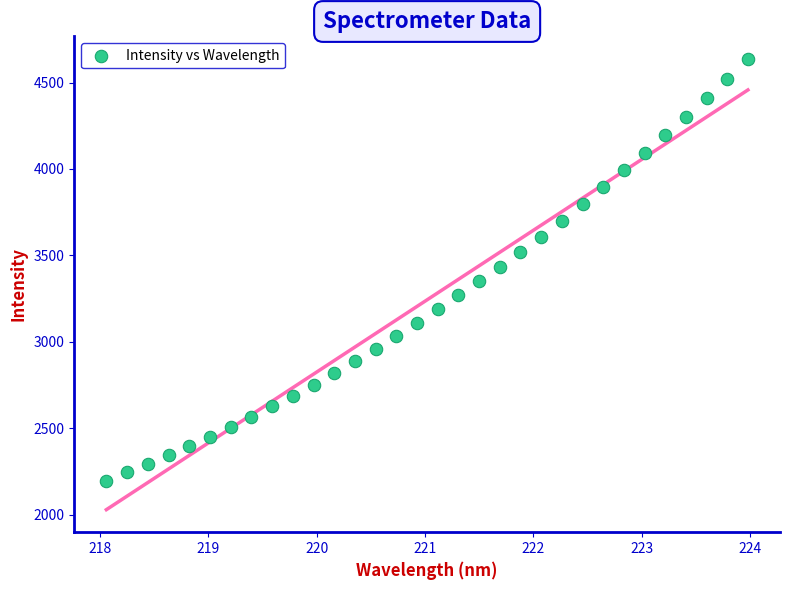

What is the range of X values (max minus min)?

5.9